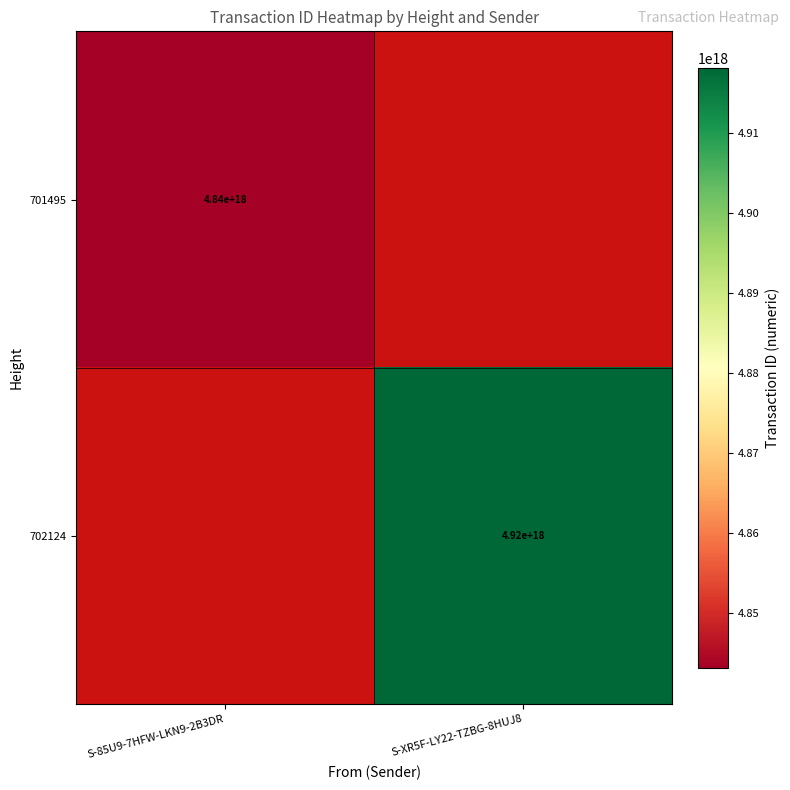

The value of 701495 at S-85U9-7HFW-LKN9-2B3DR is 4840000000000000000. True or false?

True